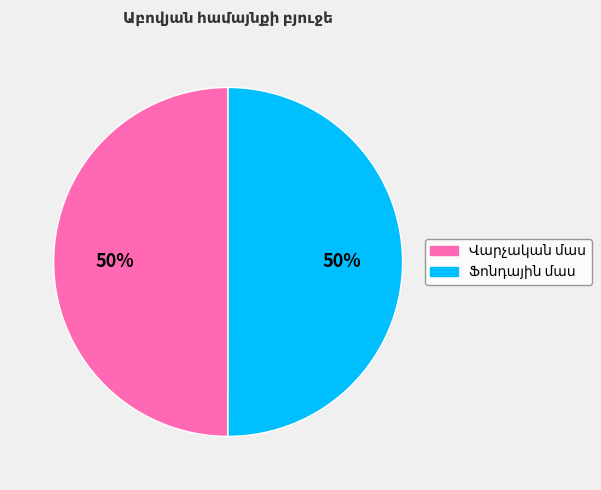

To the nearest percent, what is the average slice percentage?

50%